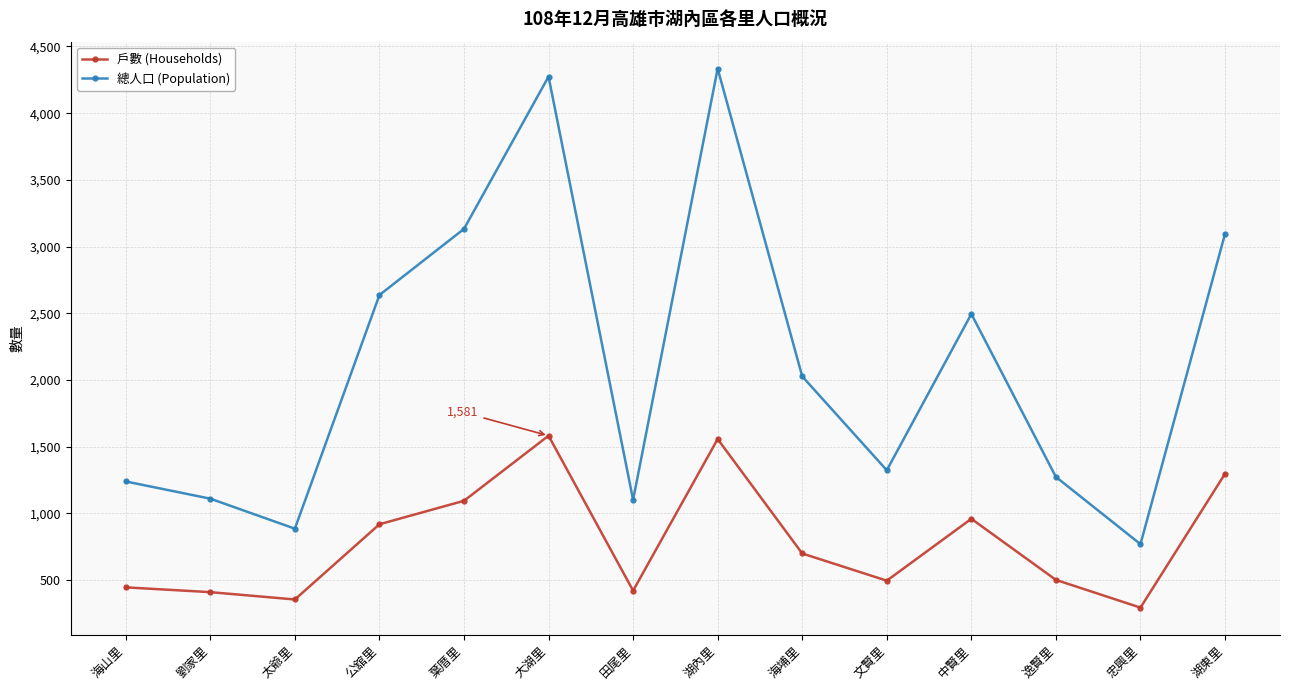

Which series has the largest total across all categories?

總人口 (Population)